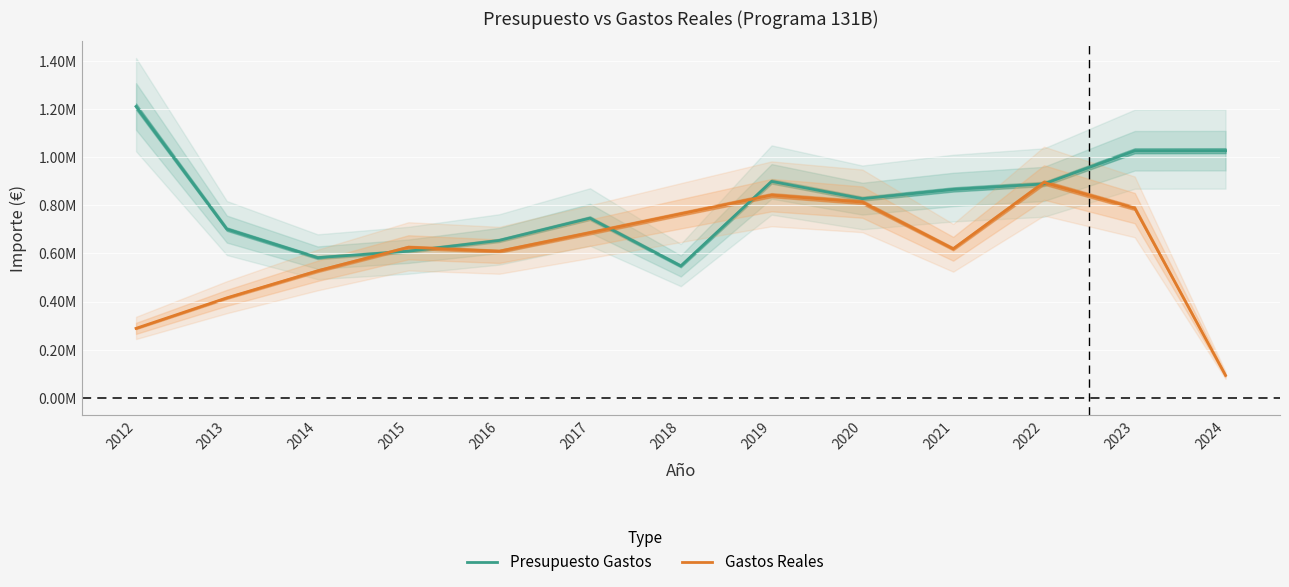

What is the value of the Presupuesto Gastos point at the 11th from the left?

888828.0